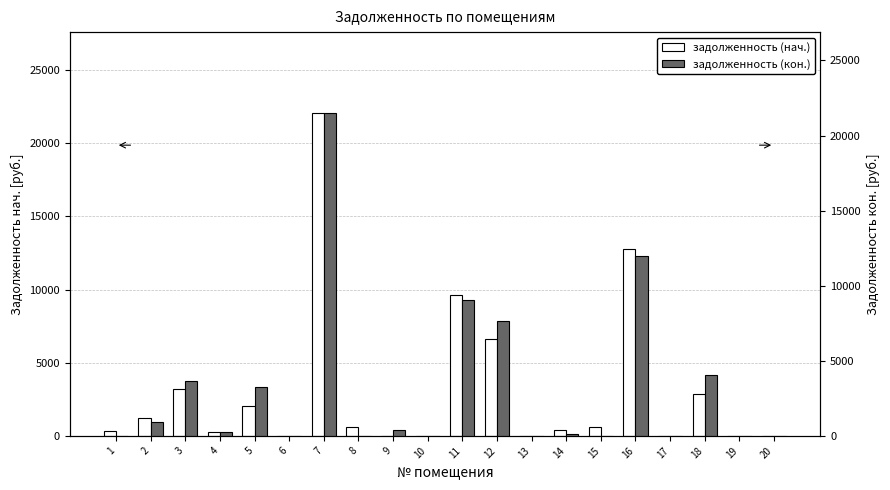

Which has a higher value, 12 or 11?

11